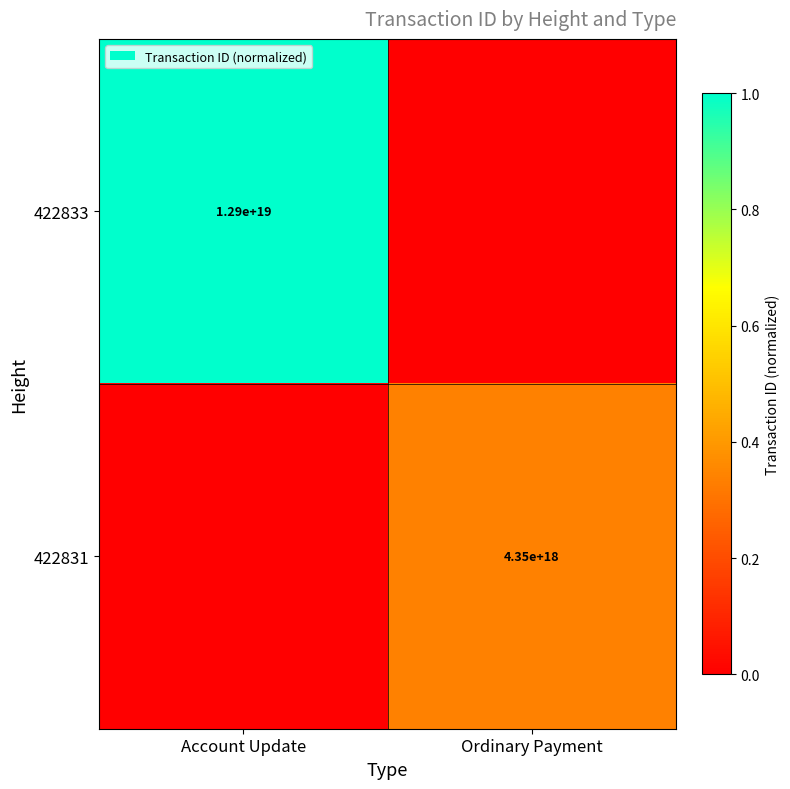

The 422833 series shows 0.7 at Account Update. True or false?

False